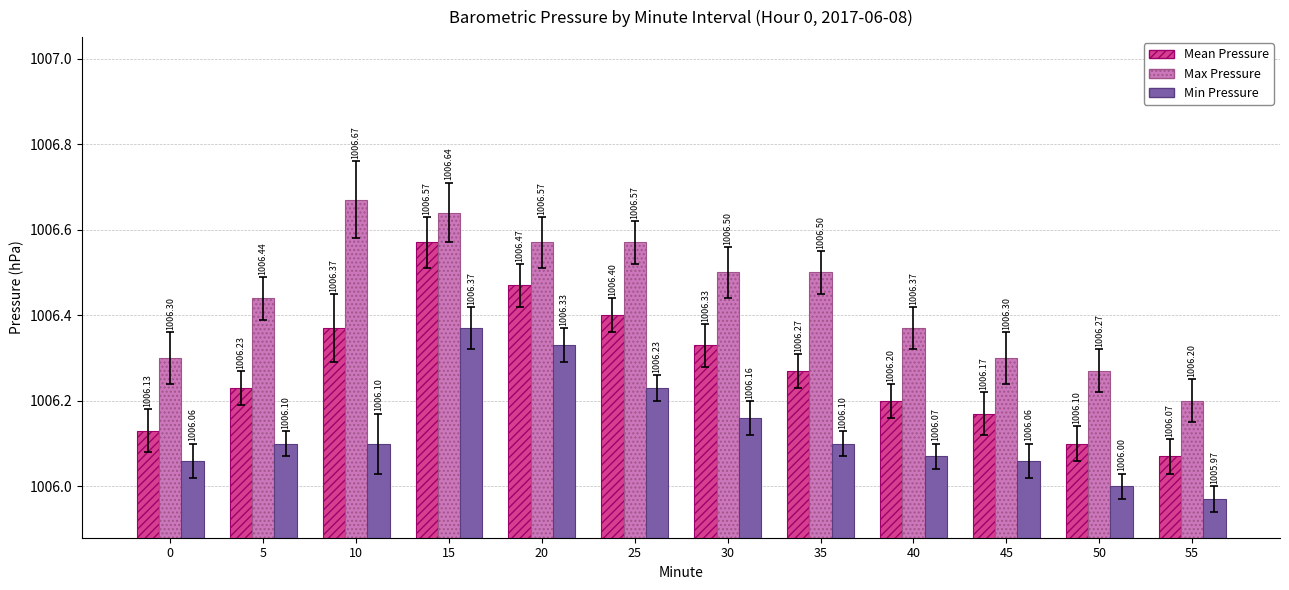

What is the difference between the maximum and minimum values in the Mean Pressure series?

0.5